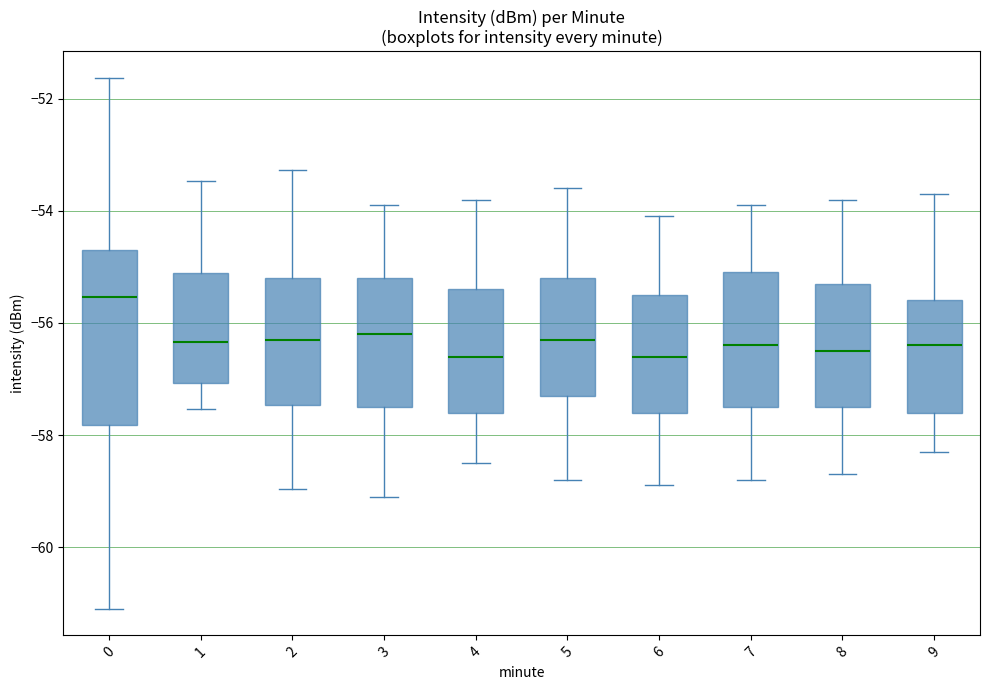

Reading left to right, read every box against the y-axis: the position of its median line, the range the box covers, and the ends of its whiskers. The values are not printed on the chart, so give them approximately, as read against the axis.

0: median -55.6, box -57.8 to -54.6, whiskers -61.0 to -51.6
1: median -56.4, box -57.0 to -55.2, whiskers -57.6 to -53.4
2: median -56.2, box -57.4 to -55.2, whiskers -59.0 to -53.2
3: median -56.2, box -57.4 to -55.2, whiskers -59.0 to -53.8
4: median -56.6, box -57.6 to -55.4, whiskers -58.4 to -53.8
5: median -56.2, box -57.2 to -55.2, whiskers -58.8 to -53.6
6: median -56.6, box -57.6 to -55.4, whiskers -58.8 to -54.0
7: median -56.4, box -57.4 to -55.0, whiskers -58.8 to -53.8
8: median -56.4, box -57.4 to -55.2, whiskers -58.6 to -53.8
9: median -56.4, box -57.6 to -55.6, whiskers -58.2 to -53.6